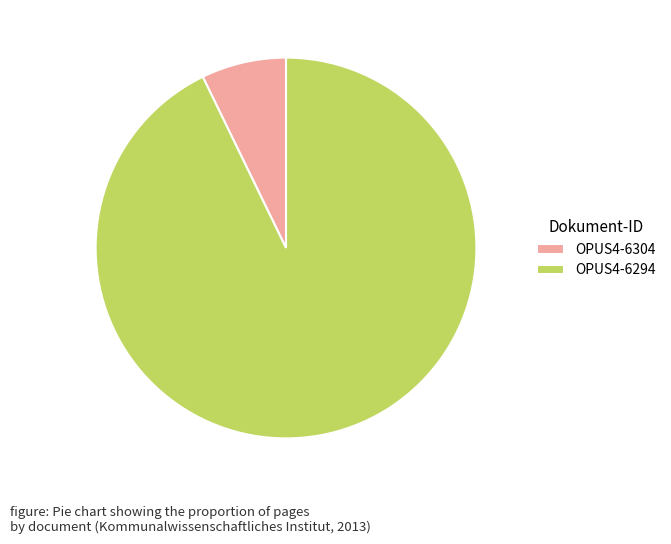

Is it true that OPUS4-6304 is 7% of the pie?

True